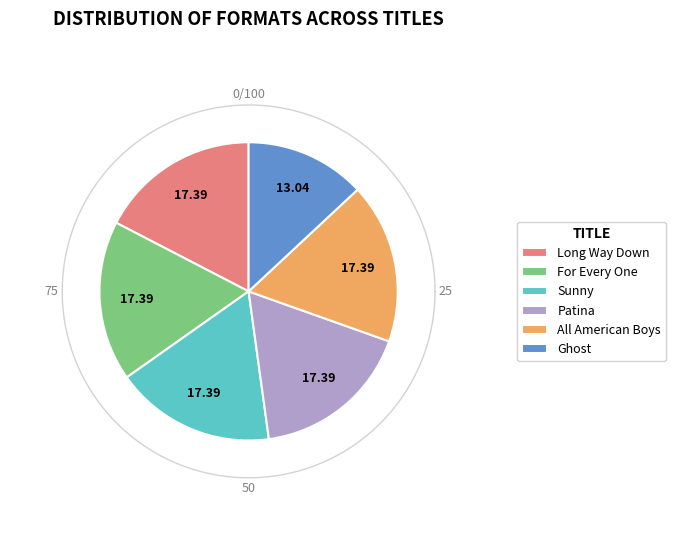

To the nearest percent, what is the combined percentage of Patina and Long Way Down?

35%